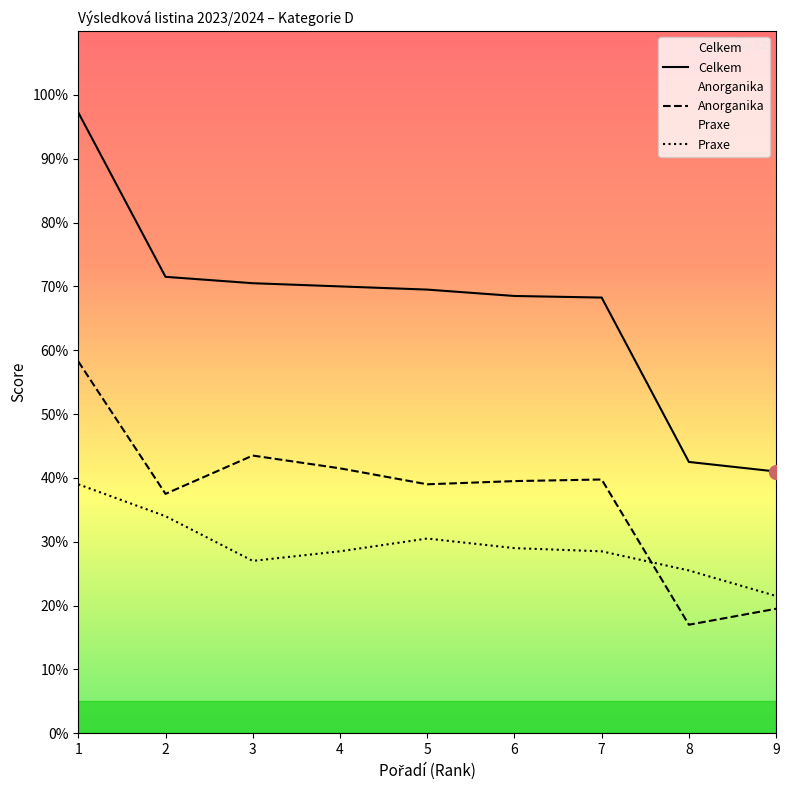

What is the highest value of the Anorganika series?

58.2